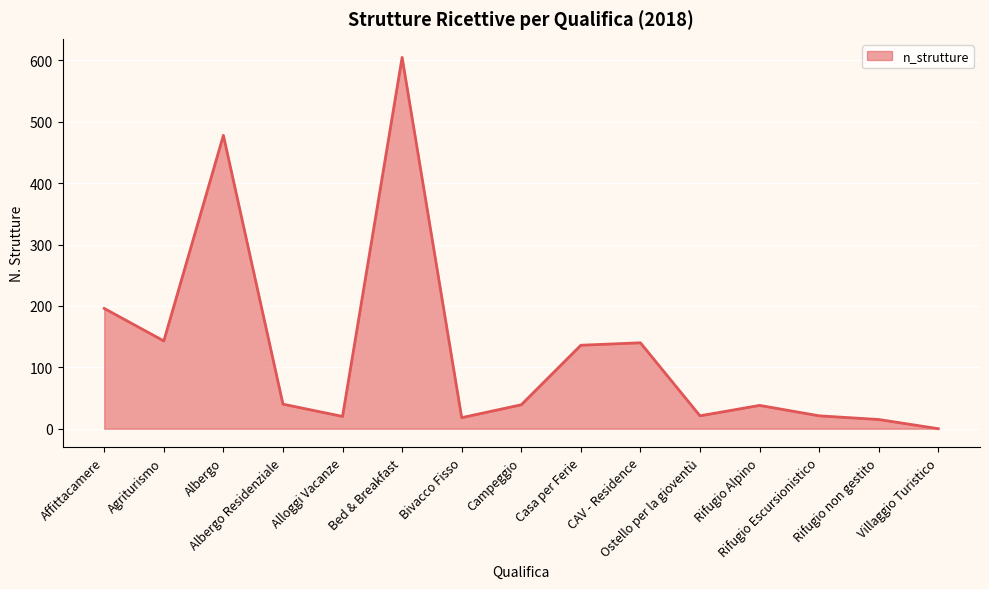

What is the greatest value displayed?

605